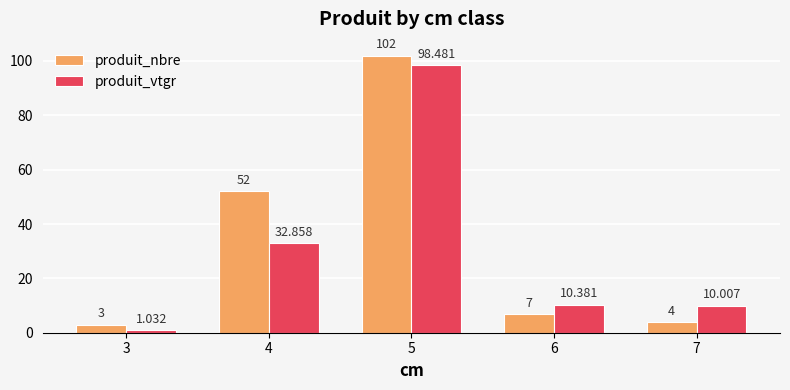

Which series has the largest total across all categories?

produit_nbre